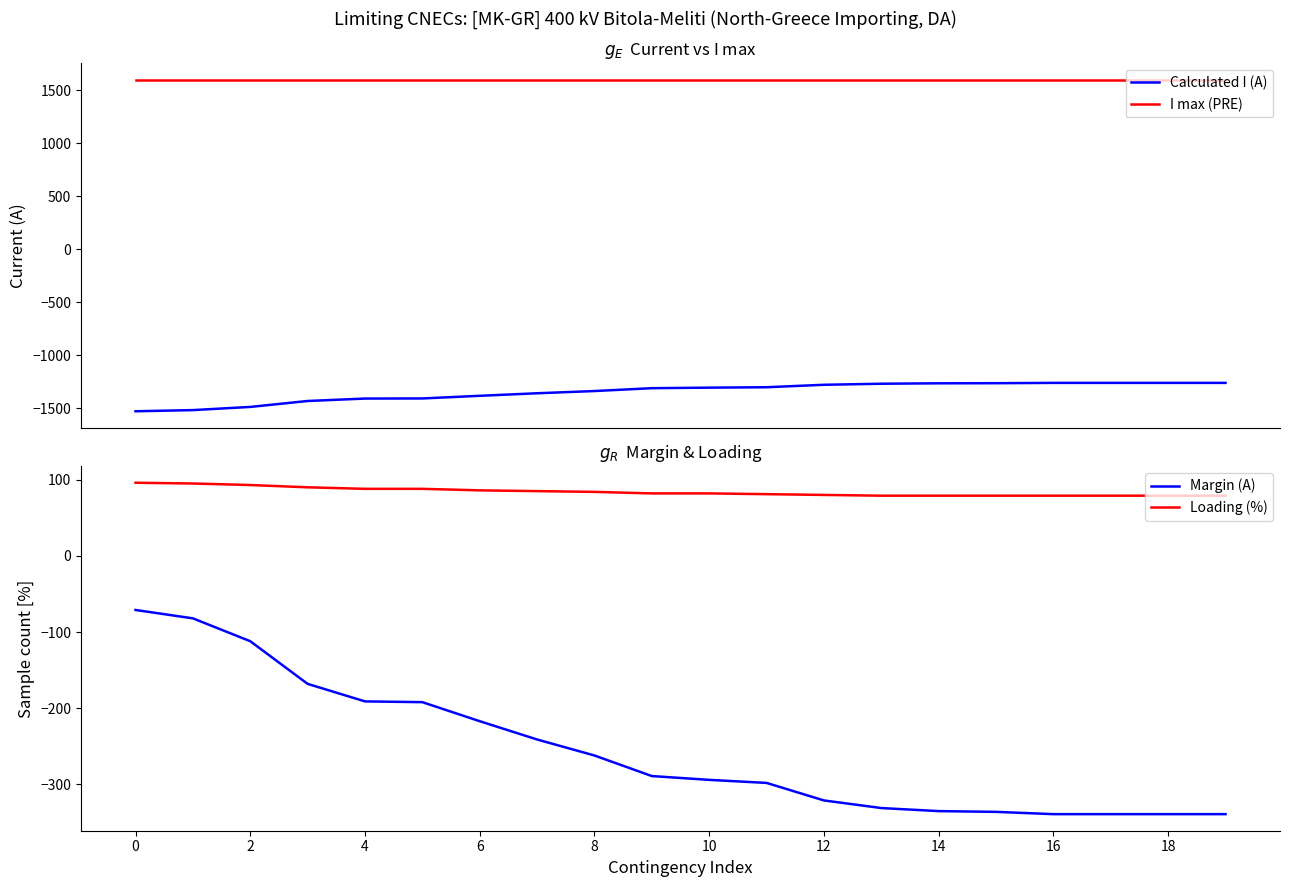

What is the lowest value of the Calculated I (A) series?

-1529